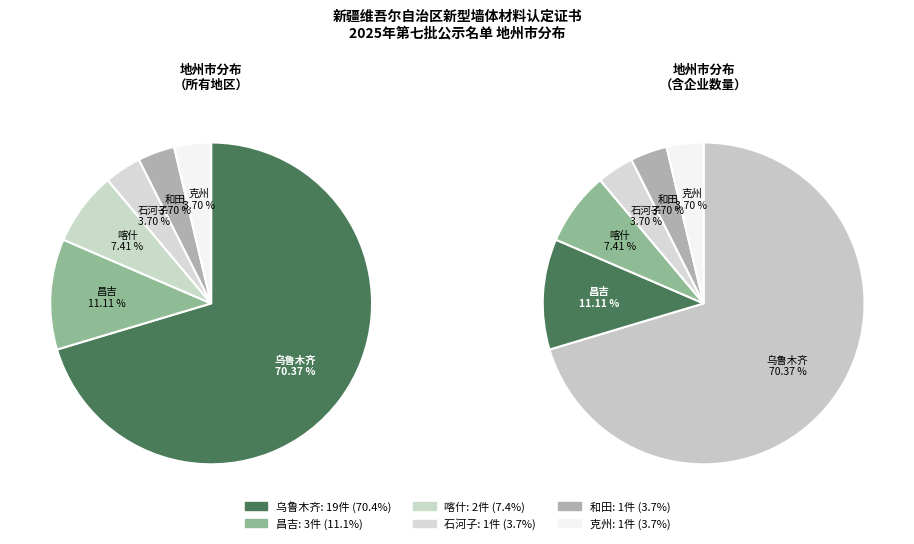

What is the total percentage of 喀什 and 克州?

11.1%